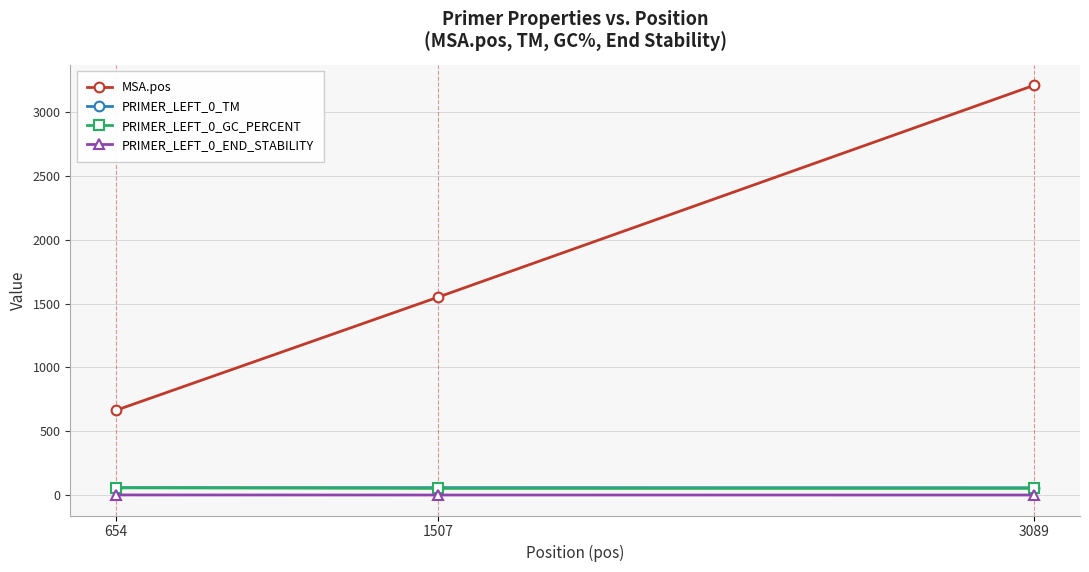

What are all the series names shown in the legend?

MSA.pos, PRIMER_LEFT_0_TM, PRIMER_LEFT_0_GC_PERCENT, PRIMER_LEFT_0_END_STABILITY